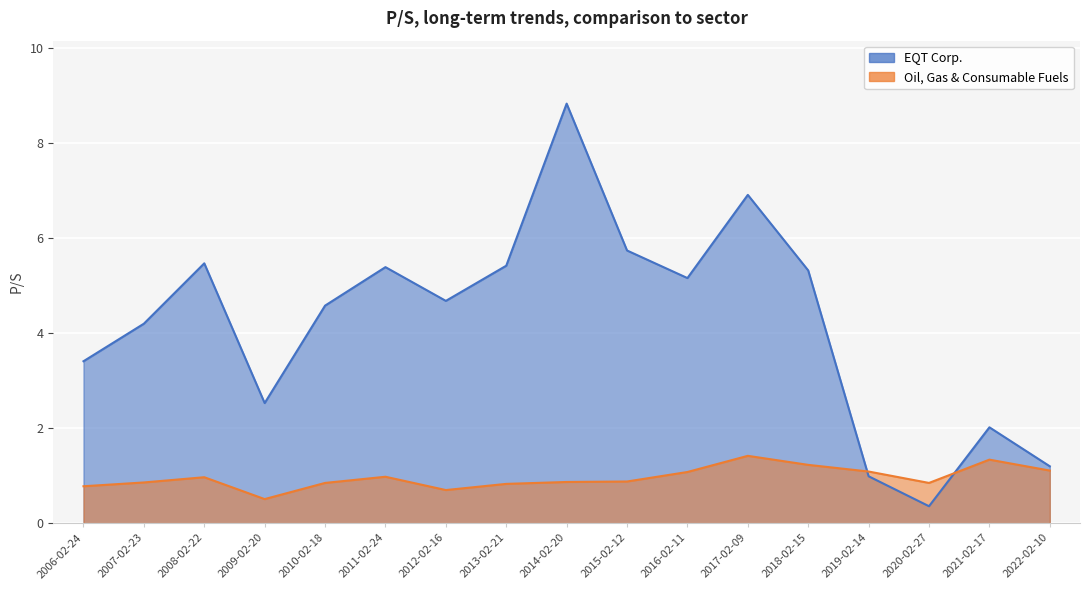

True or false: EQT Corp. and Oil, Gas & Consumable Fuels intersect in this chart.

True